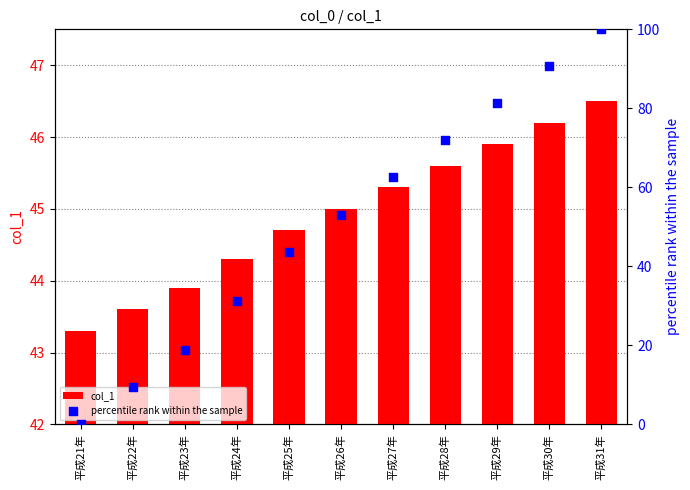

What is the total value across all series at 平成22年?

53.0